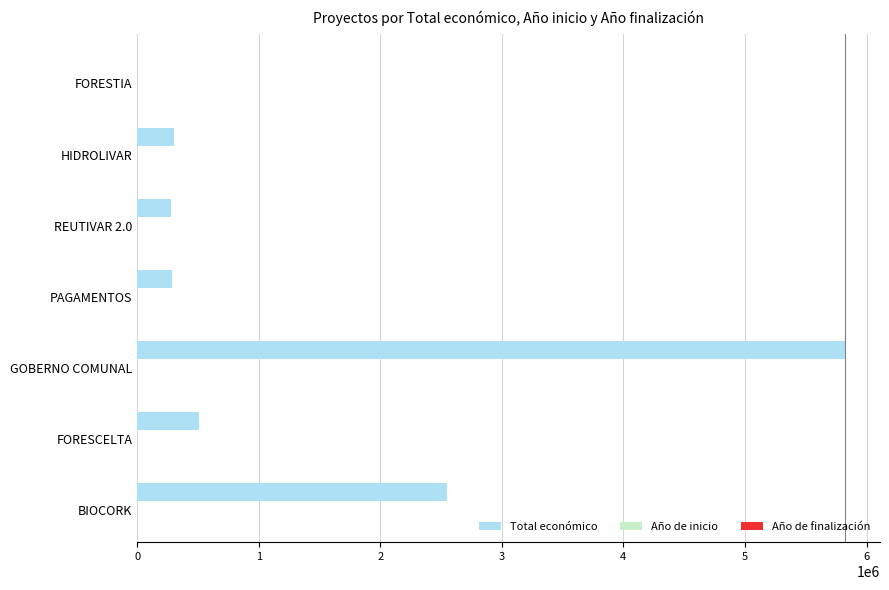

What is the difference between the highest and lowest values at 5?

511171.0